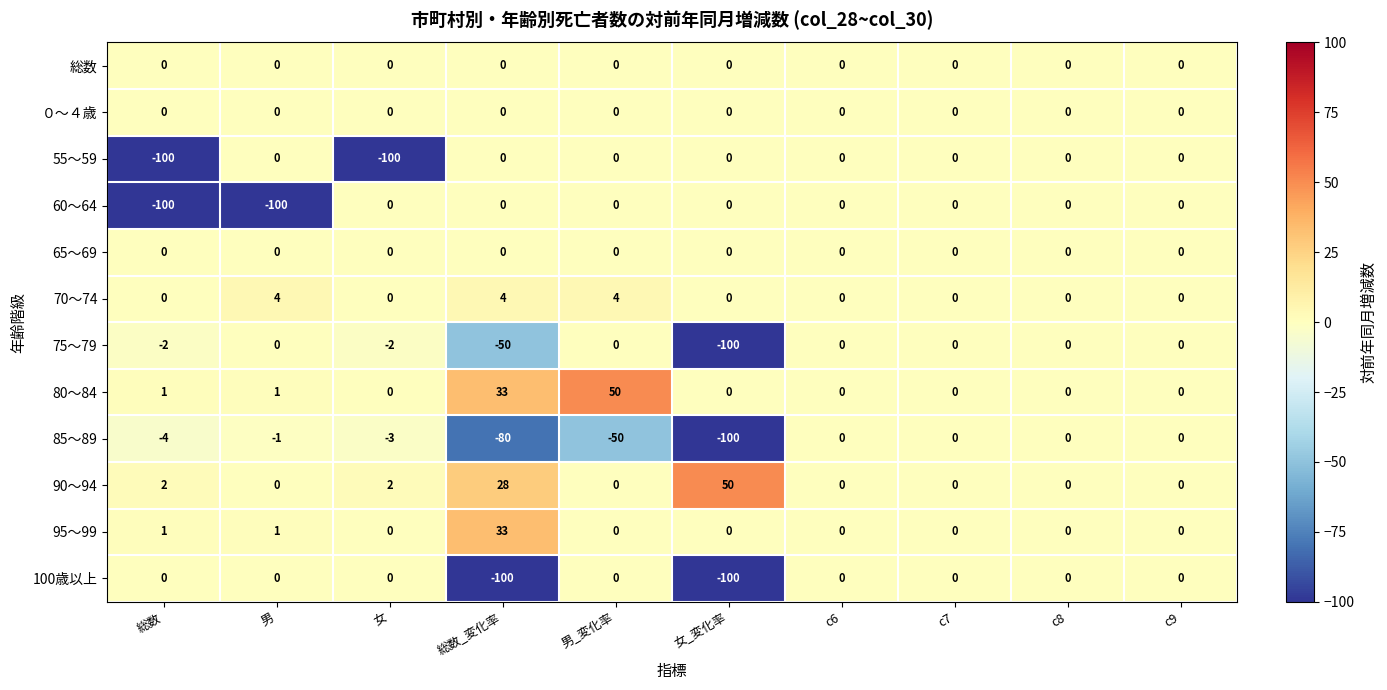

At which category is the sum across all series the highest?

男_変化率